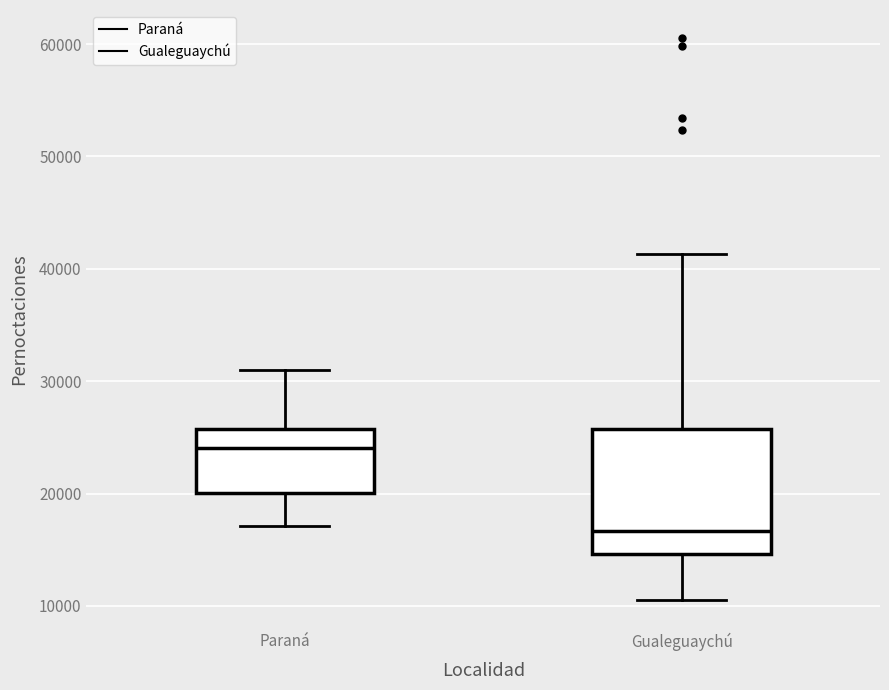

Reading left to right, read every box against the y-axis: the position of its median line, the range the box covers, and the ends of its whiskers. The values are not printed on the chart, so give them approximately, as read against the axis.

Paraná: median 24000, box 20000 to 26000, whiskers 17000 to 31000
Gualeguaychú: median 17000, box 15000 to 26000, whiskers 11000 to 41000